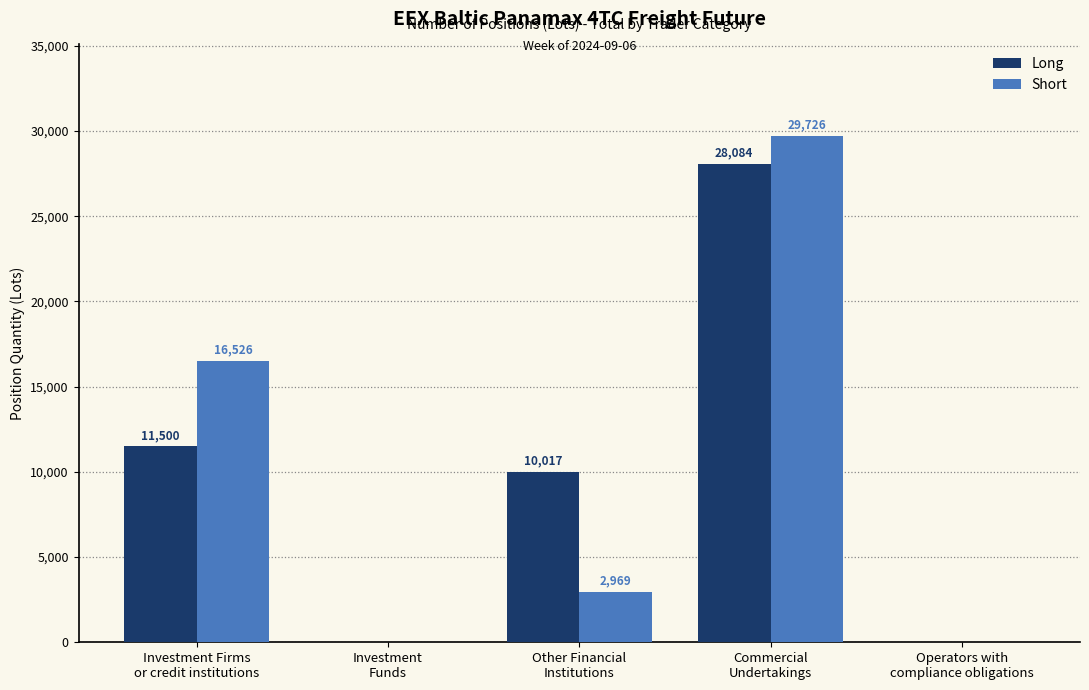

What is the greatest value displayed?

29726.1